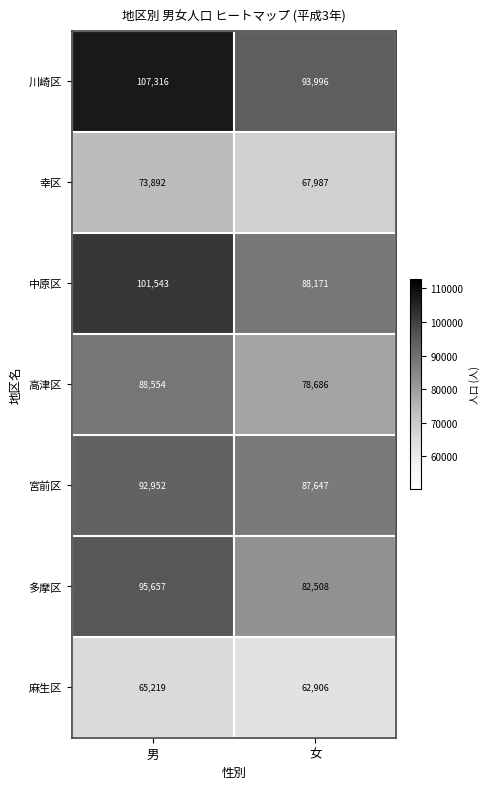

At 女, list the series in order from smallest to largest.

麻生区, 幸区, 高津区, 多摩区, 宮前区, 中原区, 川崎区